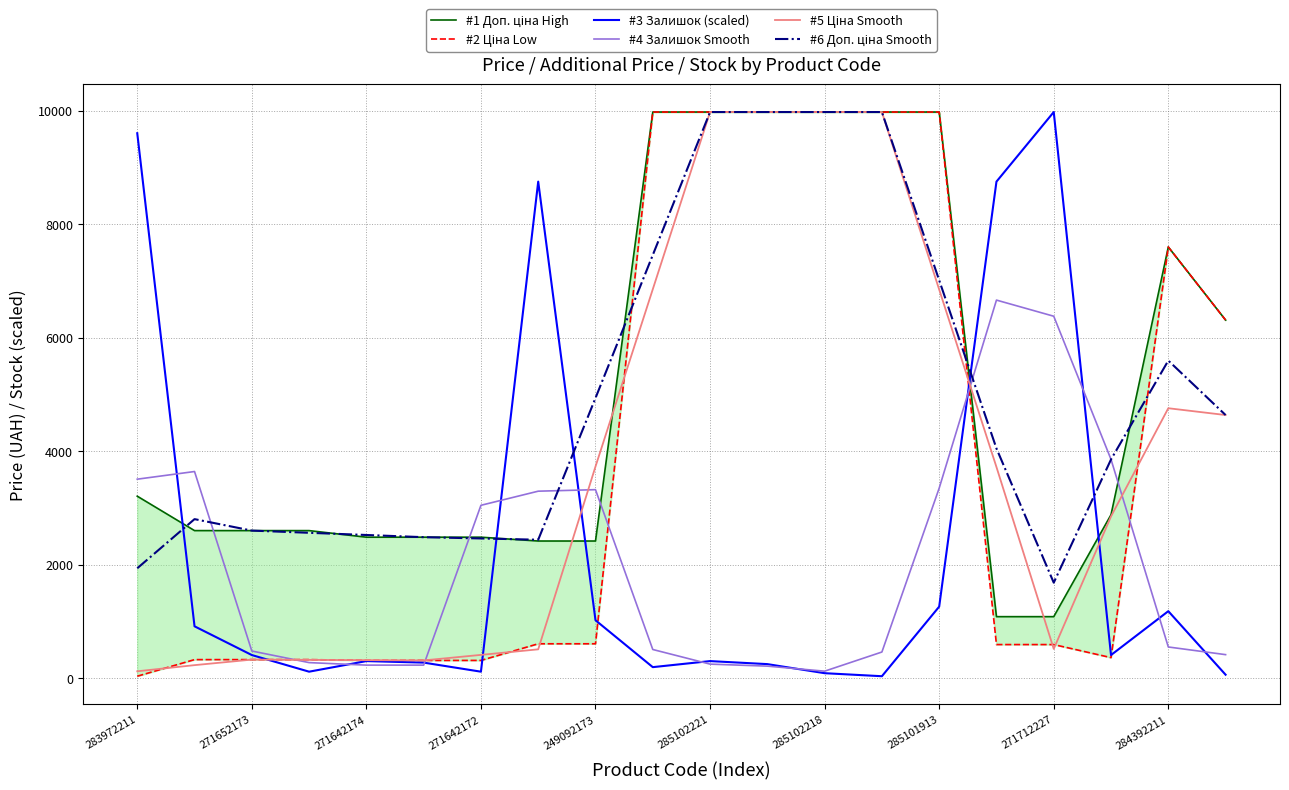

Between 12 and 17, which series saw the biggest shift?

#2 Ціна Low